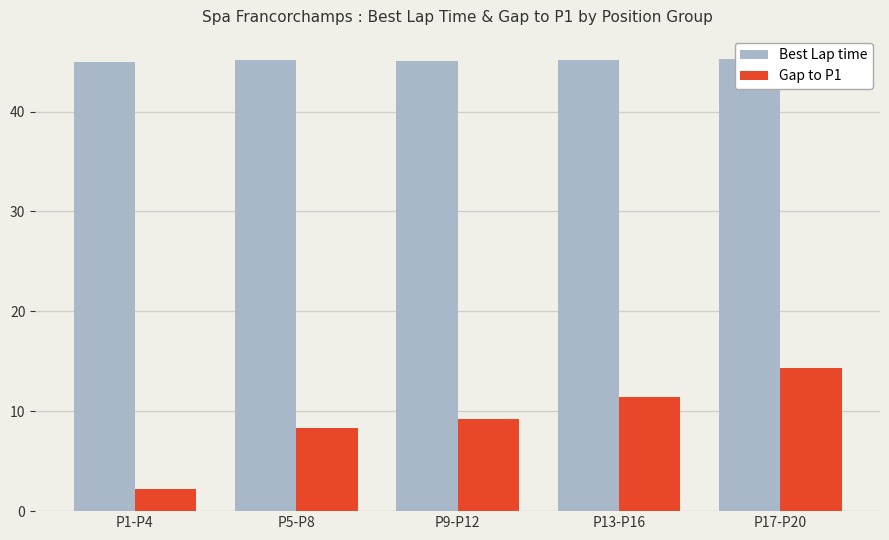

At P17-P20, list the series in order from largest to smallest.

Best Lap time, Gap to P1